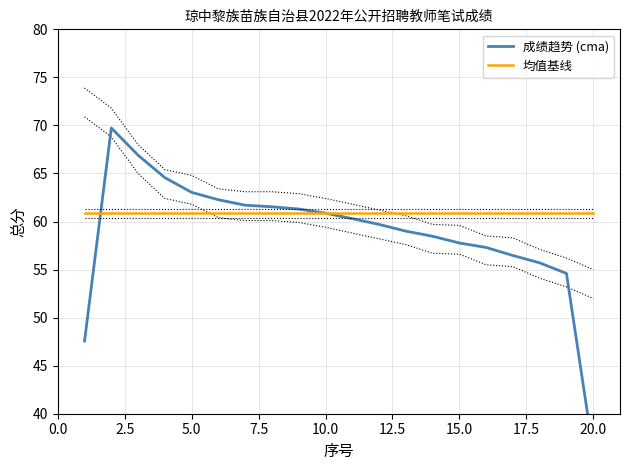

What is the maximum value for 均值基线?

60.8